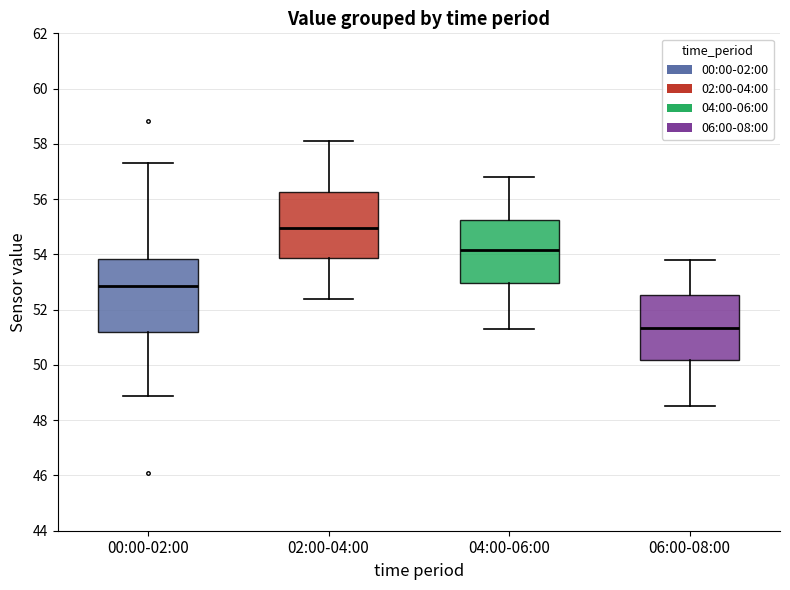

Comparing the boxes themselves (not the whiskers), which one is the tallest?

00:00-02:00